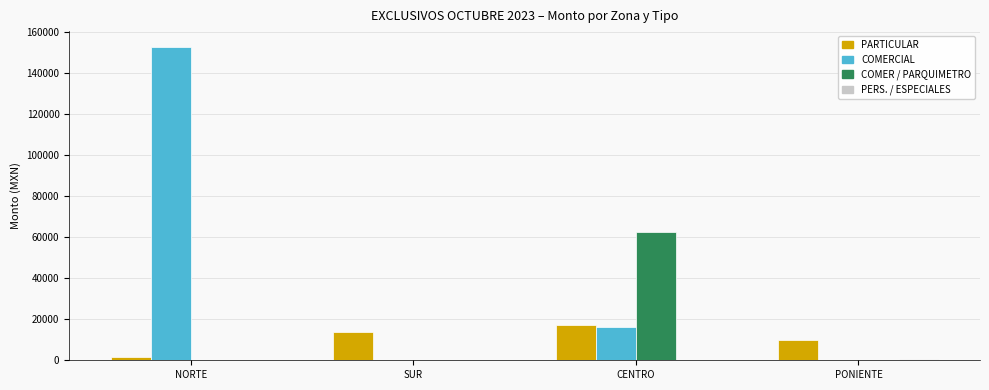

What is the average value of the PARTICULAR series?

10537.4